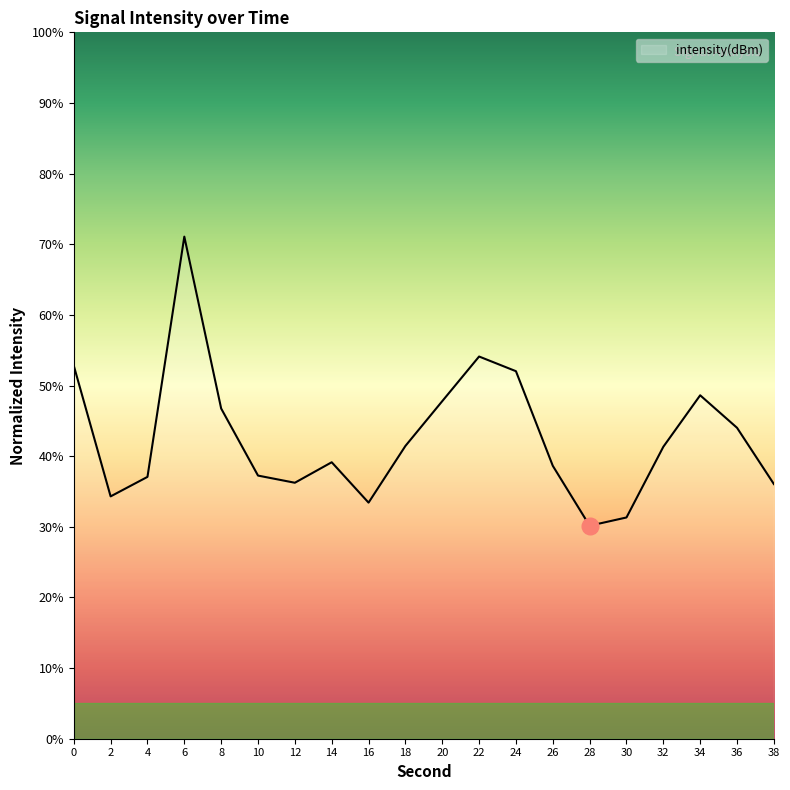

What is the change in value from 28 to 36?

+13.9